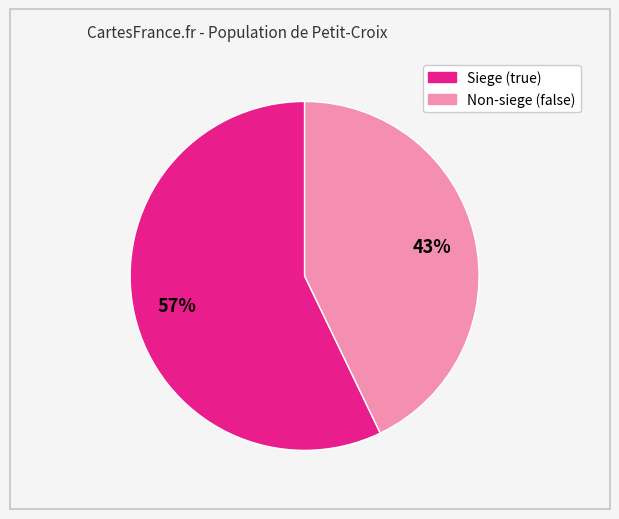

How many slices are in this pie chart?

2